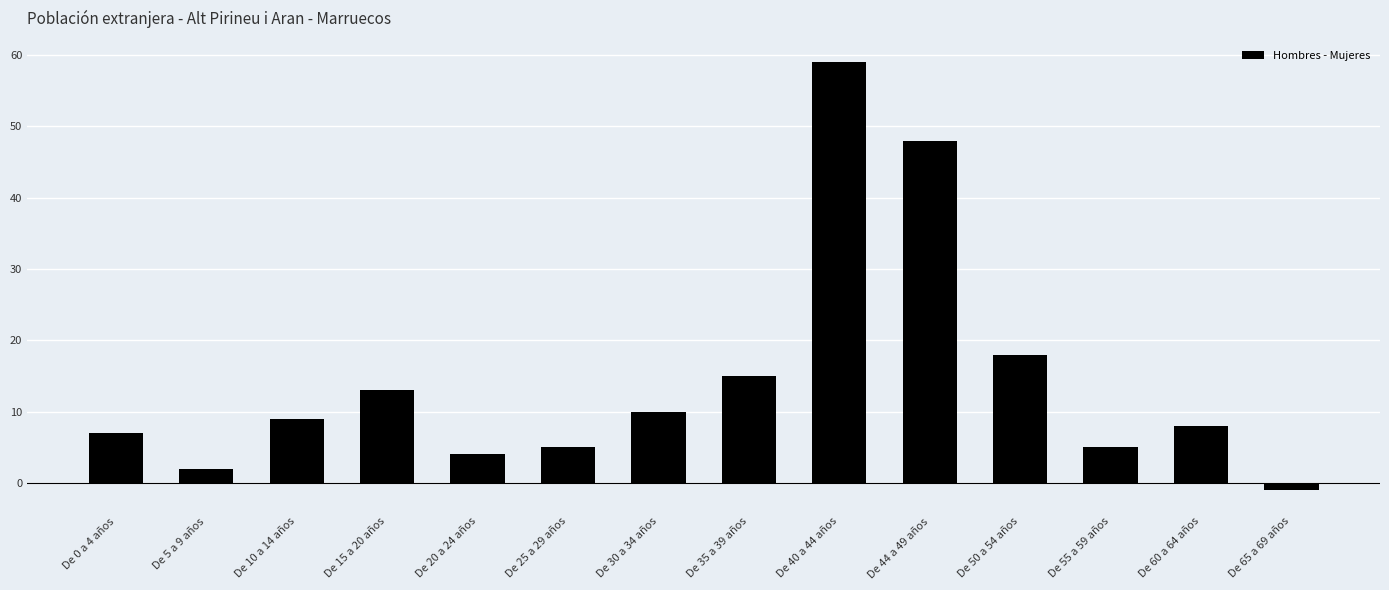

Between De 5 a 9 años and De 50 a 54 años, which is larger?

De 50 a 54 años